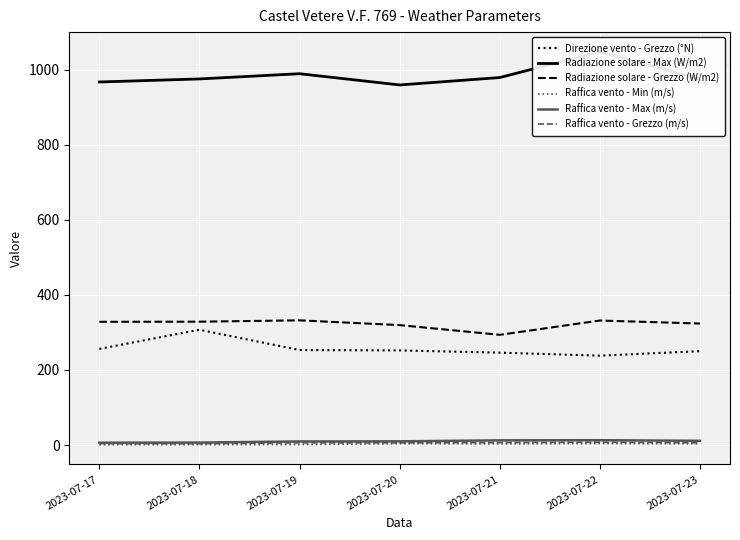

How many data points does each series have?

7